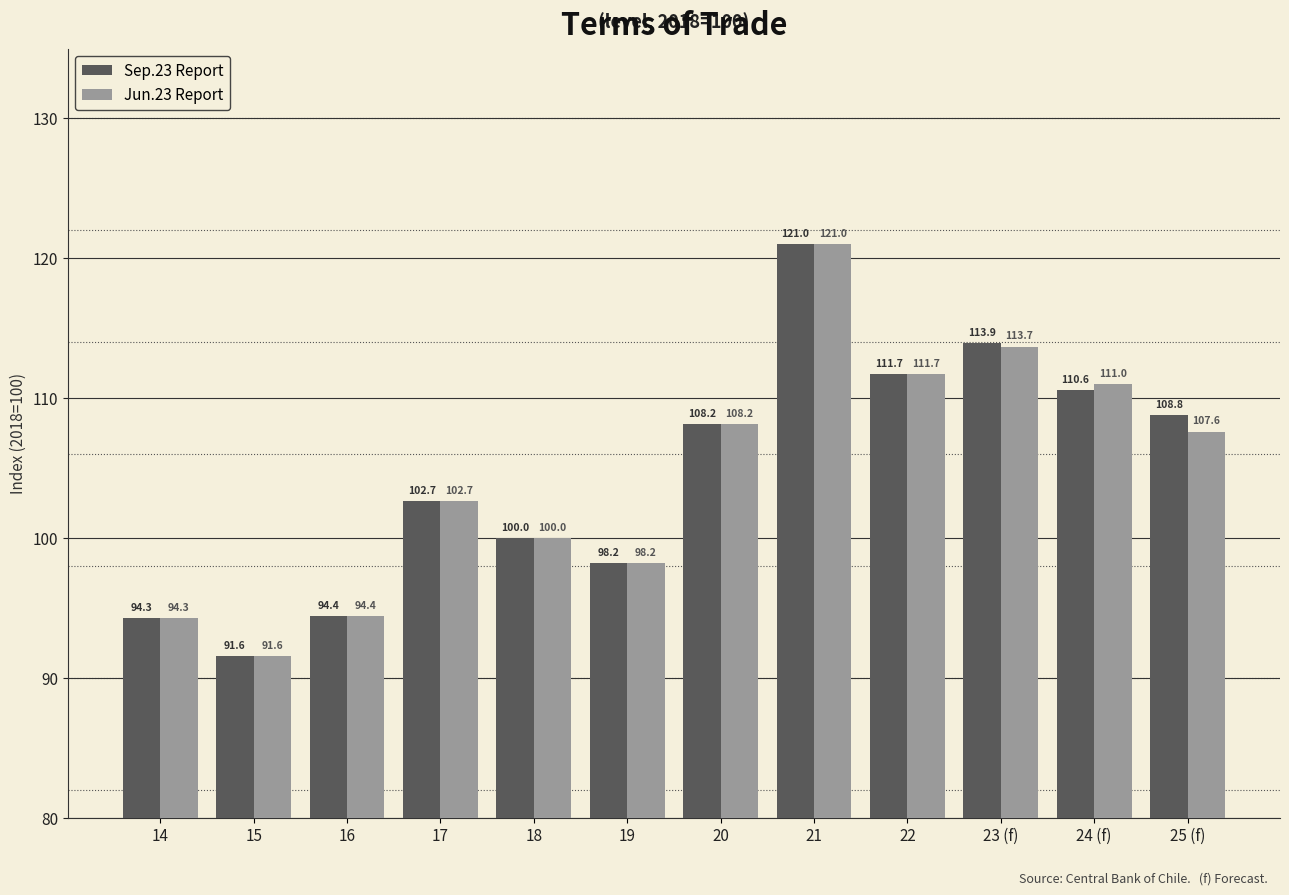

Which series has the largest total across all categories?

Sep.23 Report